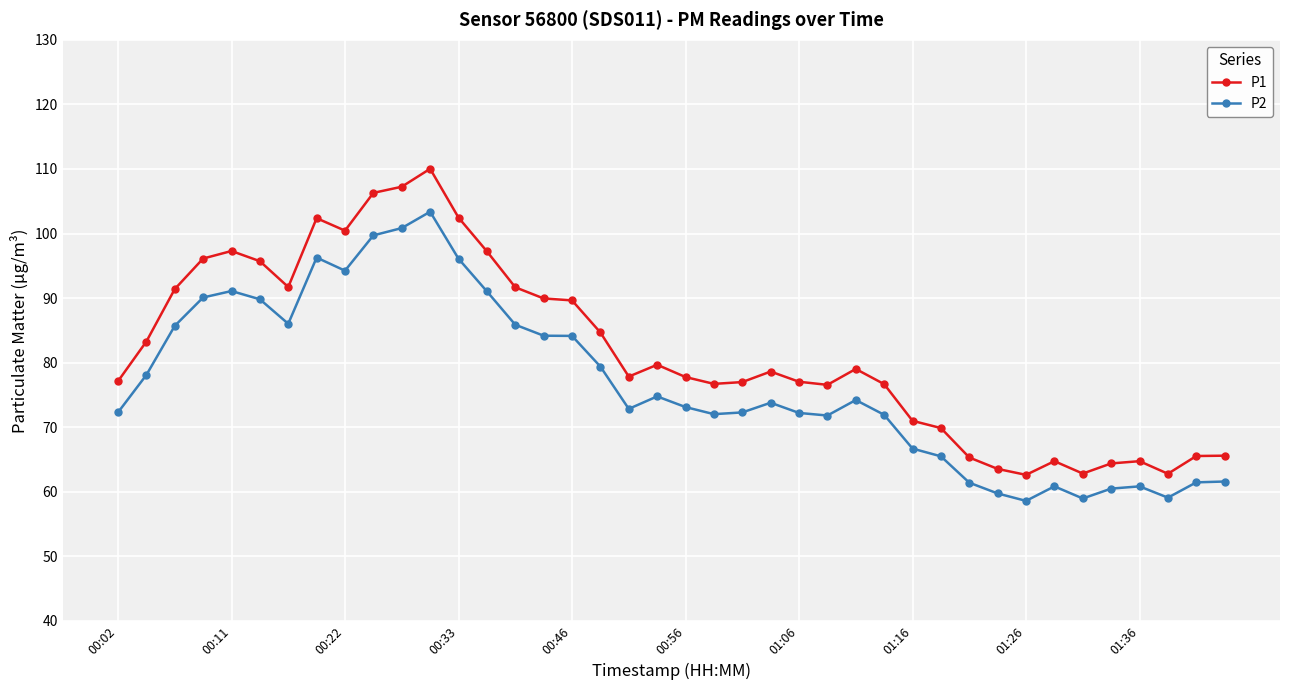

Which series has the widest spread of values?

P1